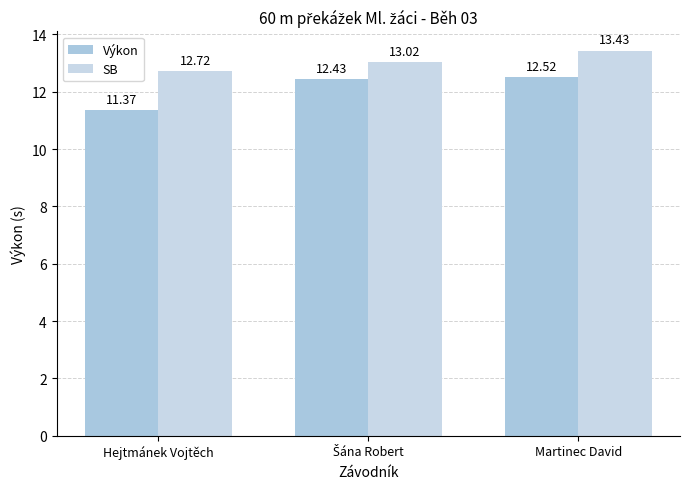

Reading right to left, list all the values displayed in this chart.

Výkon: Martinec David=12.5	Šána Robert=12.4	Hejtmánek Vojtěch=11.4
SB: Martinec David=13.4	Šána Robert=13.0	Hejtmánek Vojtěch=12.7